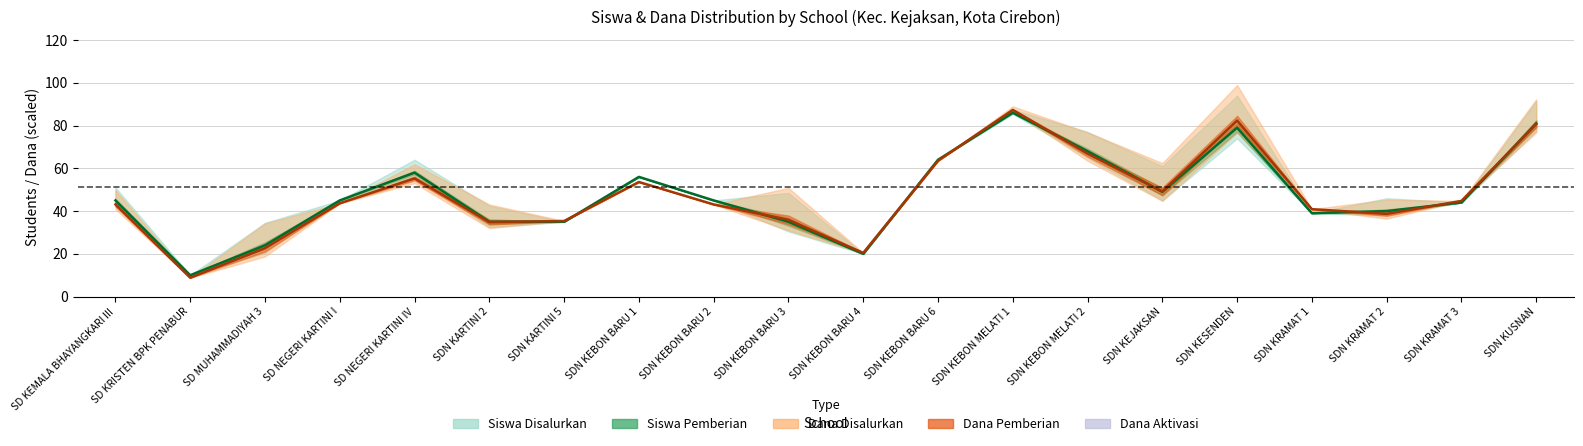

What position from the right is SD NEGERI KARTINI IV?

16